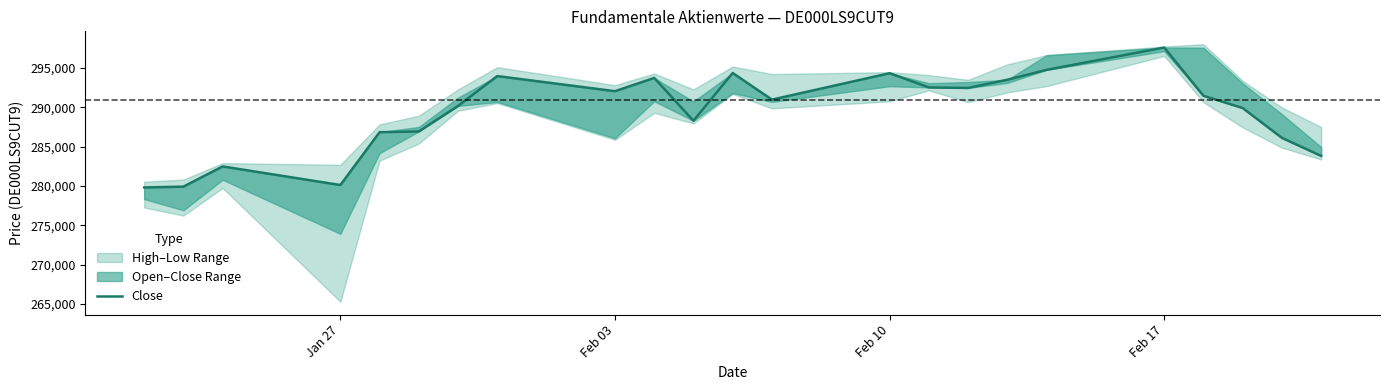

Reading right to left, list all the values displayed in this chart.

283821	286111	289899	291456	297585	294747	293490	292453	292518	294321	290971	294353	288282	293725	292041	293960	290168	286926	286832	280122	282482	279919	279814